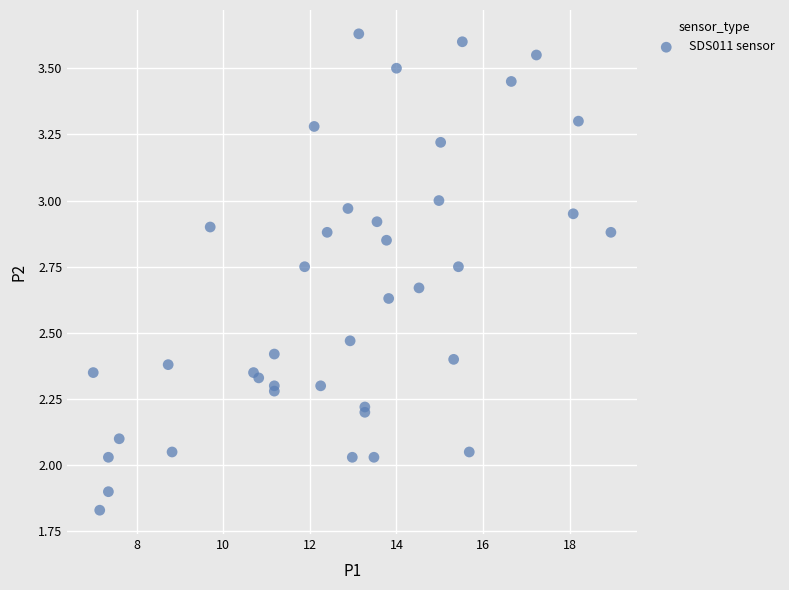

What is the range of X values (max minus min)?

11.9